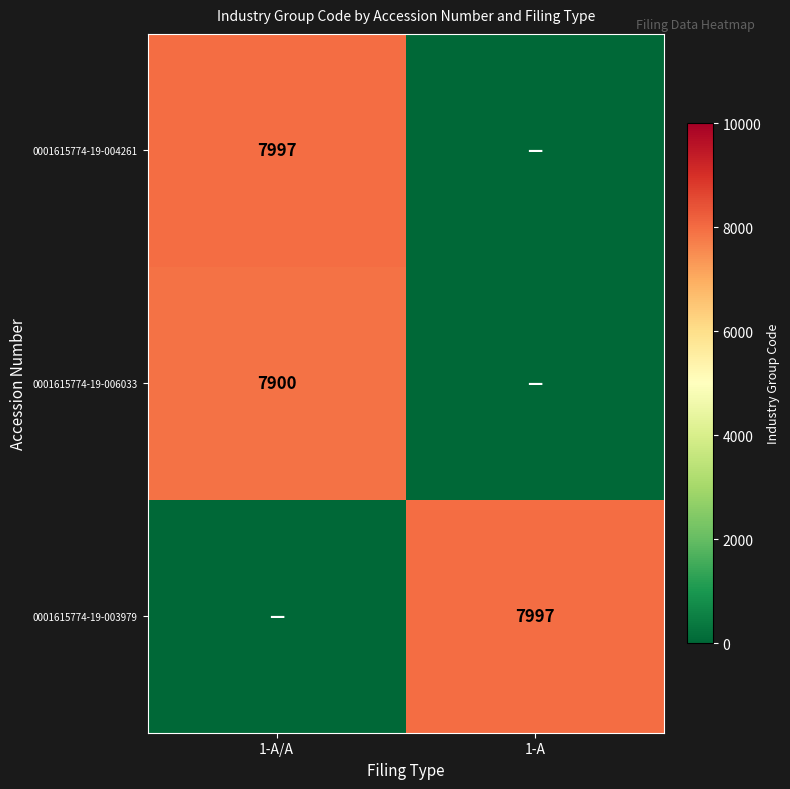

Is it true that 0001615774-19-006033 equals 7900 at 1-A/A?

True